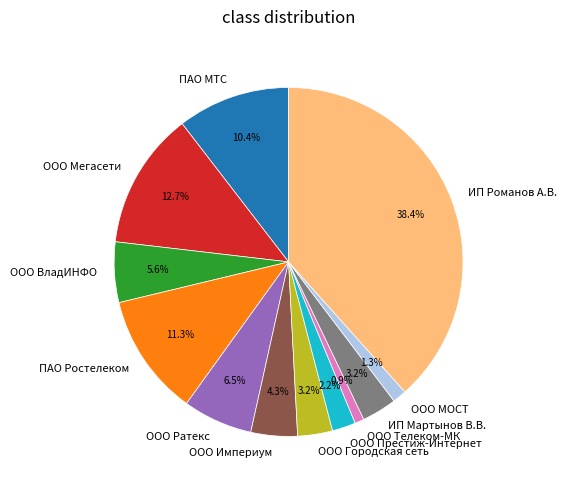

How many segments does this pie chart have?

12